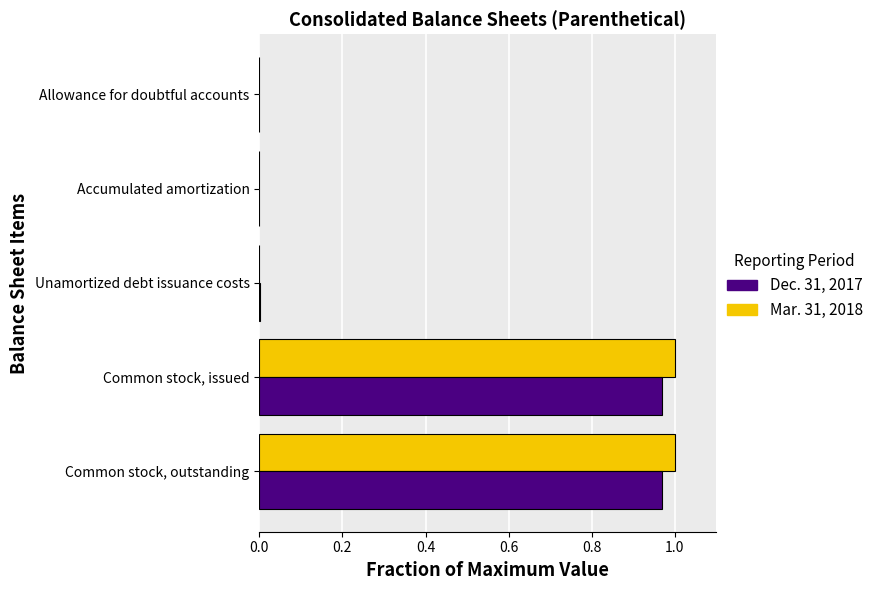

What is the sum of all Mar. 31, 2018 values?

2.0